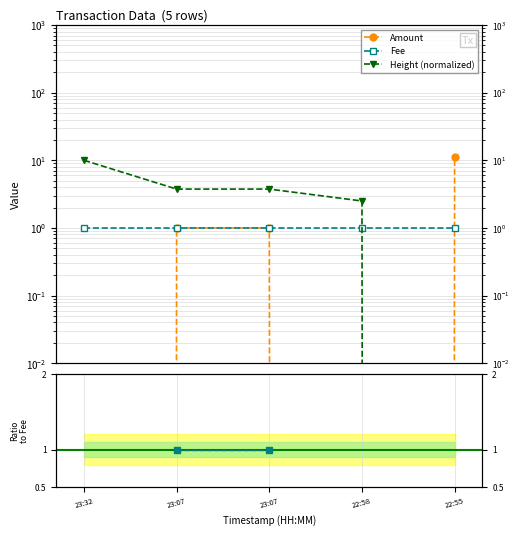

True or false: Height (normalized) has more than 2 points higher than both neighbors.

False